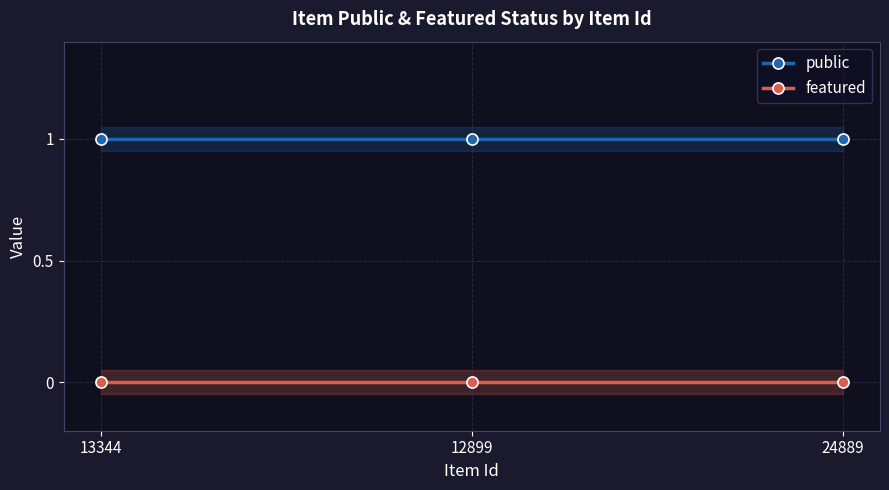

How many lines are shown in the chart?

2